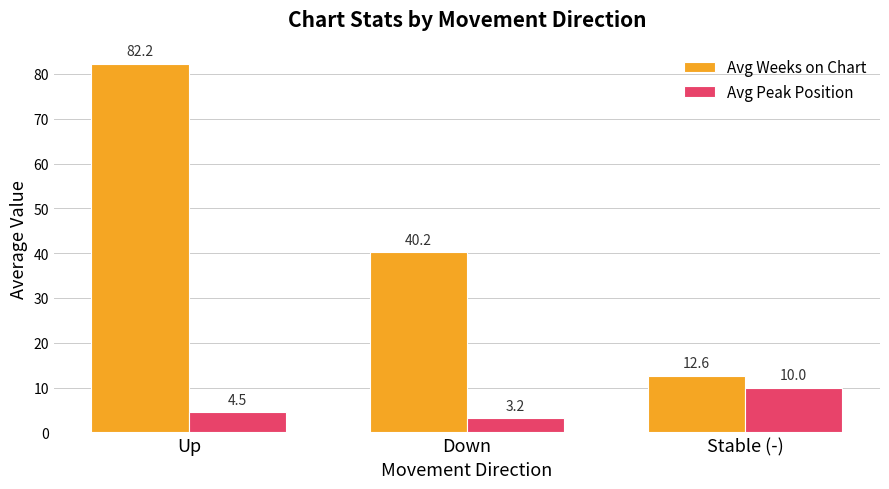

The value of Avg Weeks on Chart at Down is 64.6. True or false?

False